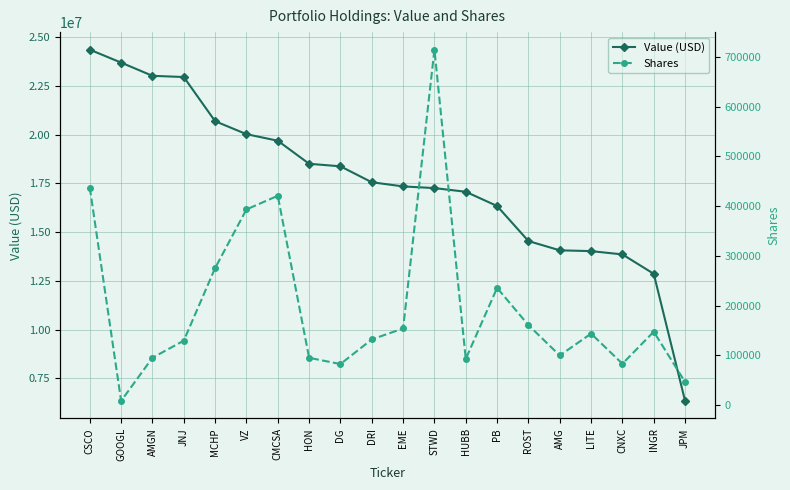

What is the value of the Value (USD) point at the 5th from the left?

20699000